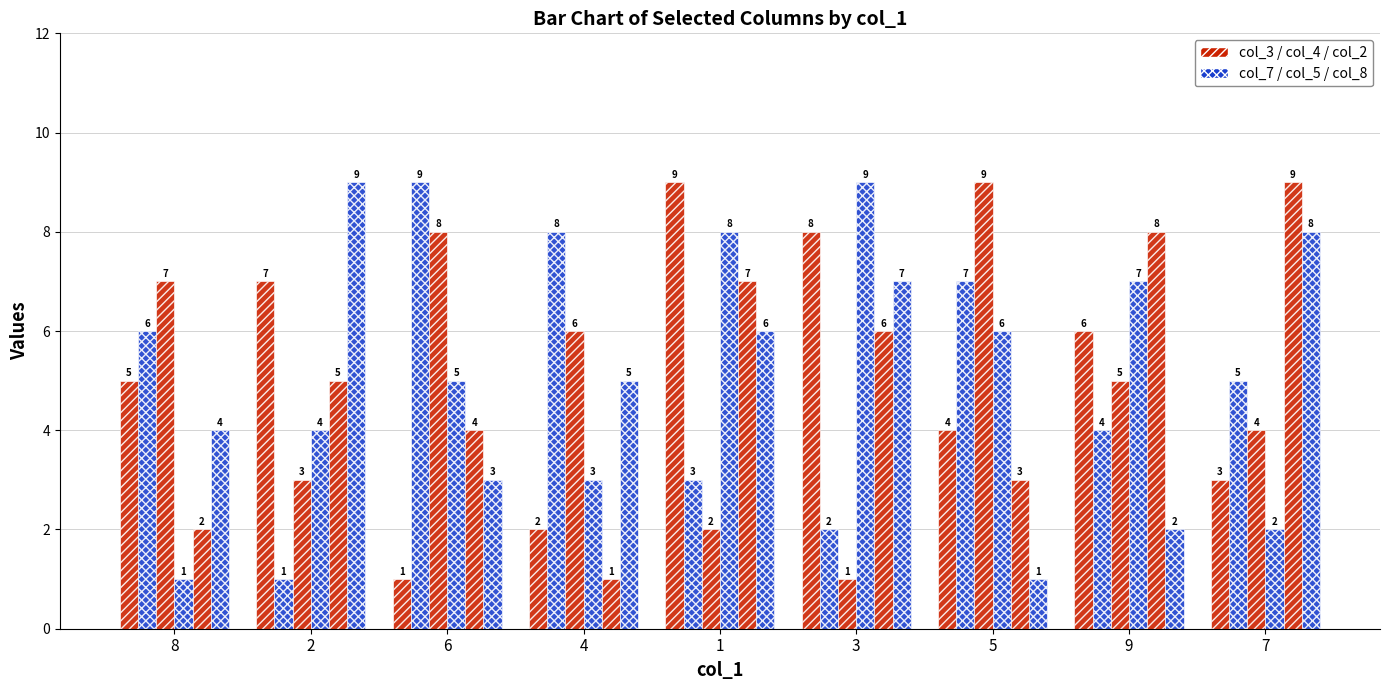

How many series are shown in this chart?

6